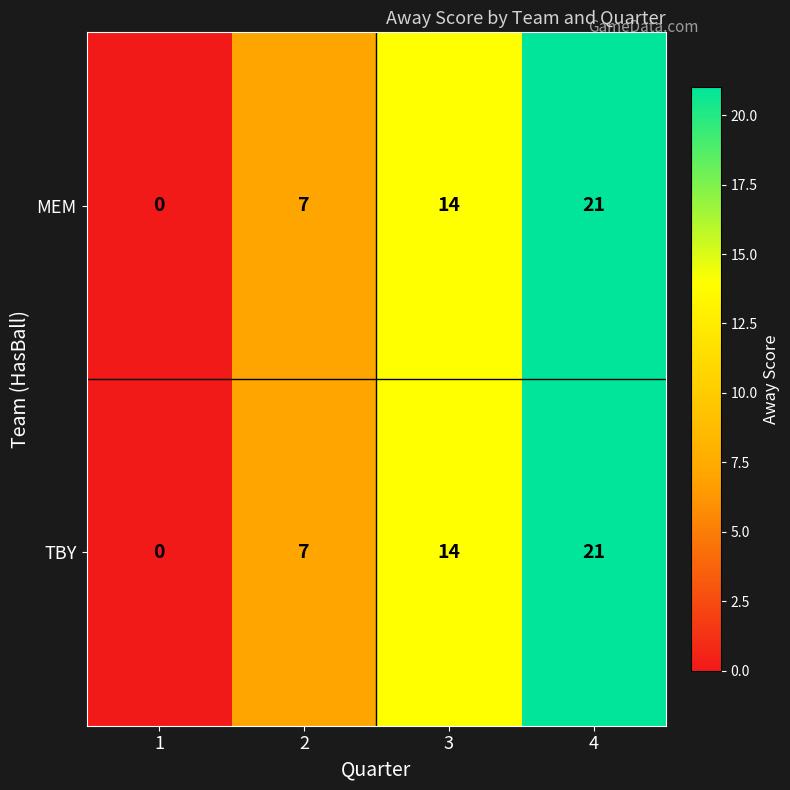

What is the sum of the MEM values at 3 and 4?

35